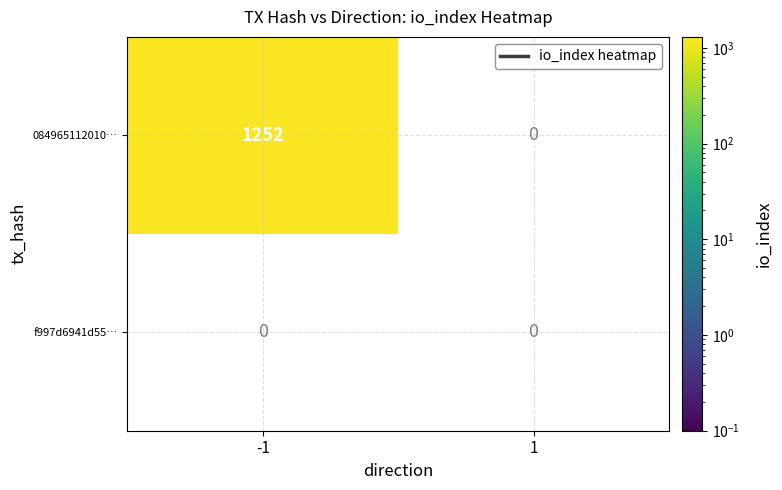

What is the approximate value of 084965112010b1599d91d133013c027783049b1 at io_index?

1252